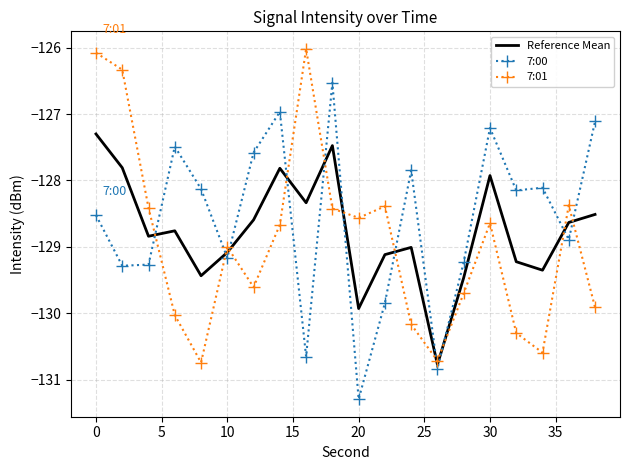

Rank the series by their maximum value, from lowest to highest.

Reference Mean, 7:00, 7:01